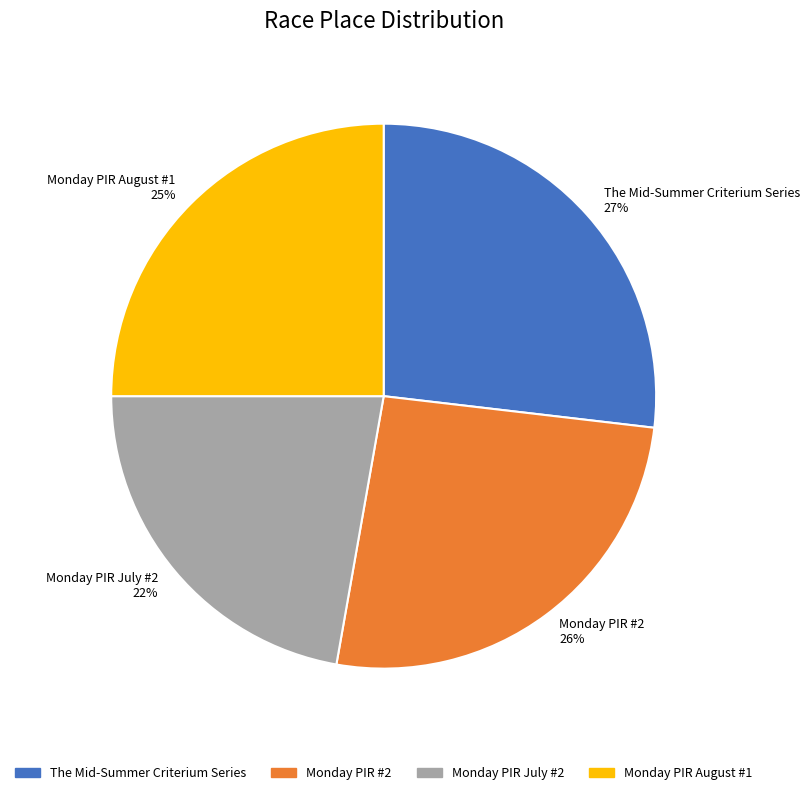

To the nearest percent, what portion does Monday PIR August #1 represent?

25%